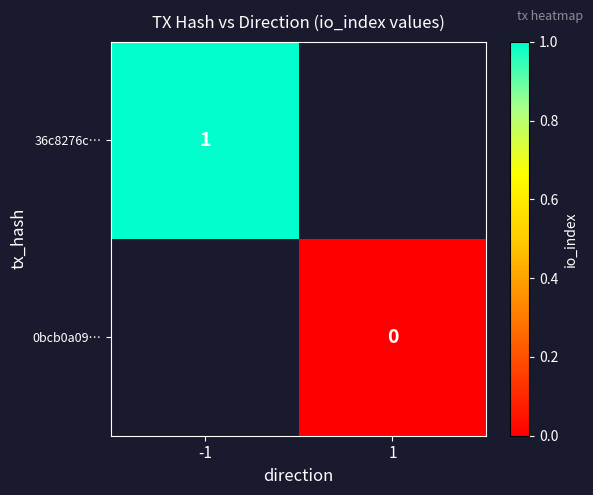

The value of 36c8276c… at -1 is 2. True or false?

False